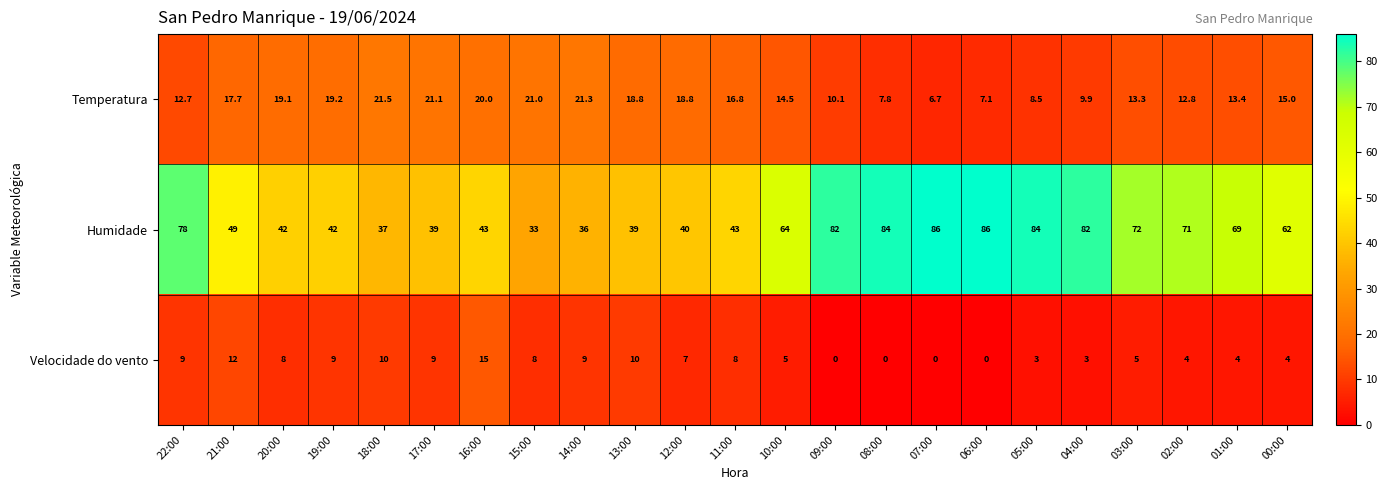

At which category is the sum across all series the highest?

22:00